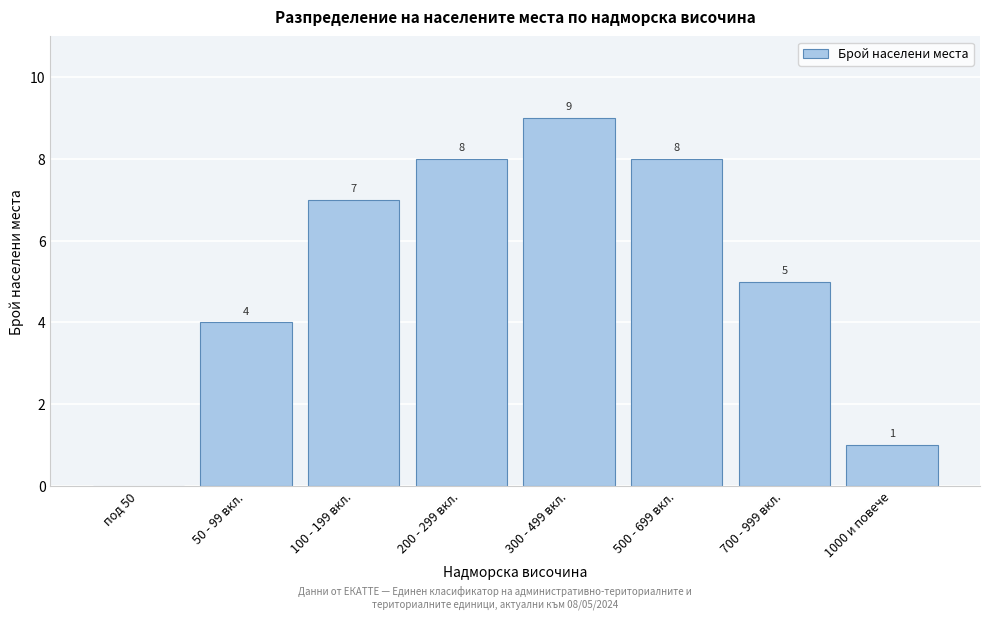

Reading right to left, transcribe all the data shown in this chart.

1000 и повече=1	700 - 999 вкл.=5	500 - 699 вкл.=8	300 - 499 вкл.=9	200 - 299 вкл.=8	100 - 199 вкл.=7	50 - 99 вкл.=4	под 50=0